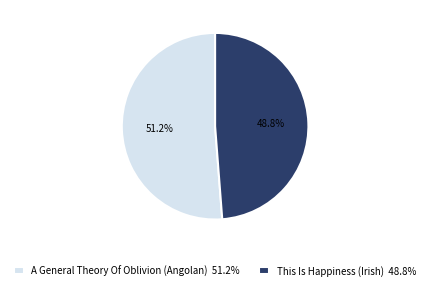

What percentage is the This Is Happiness (Irish) slice, to the nearest percent?

49%